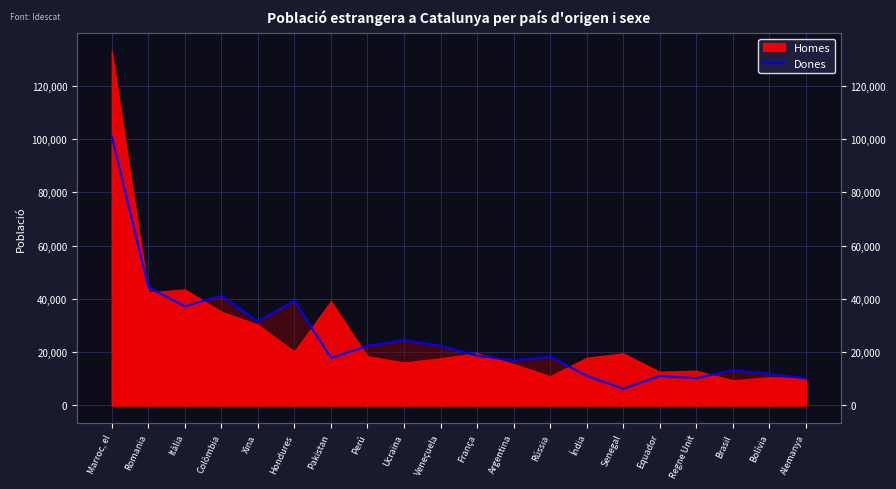

Which label corresponds to the smallest value in the chart?

Senegal